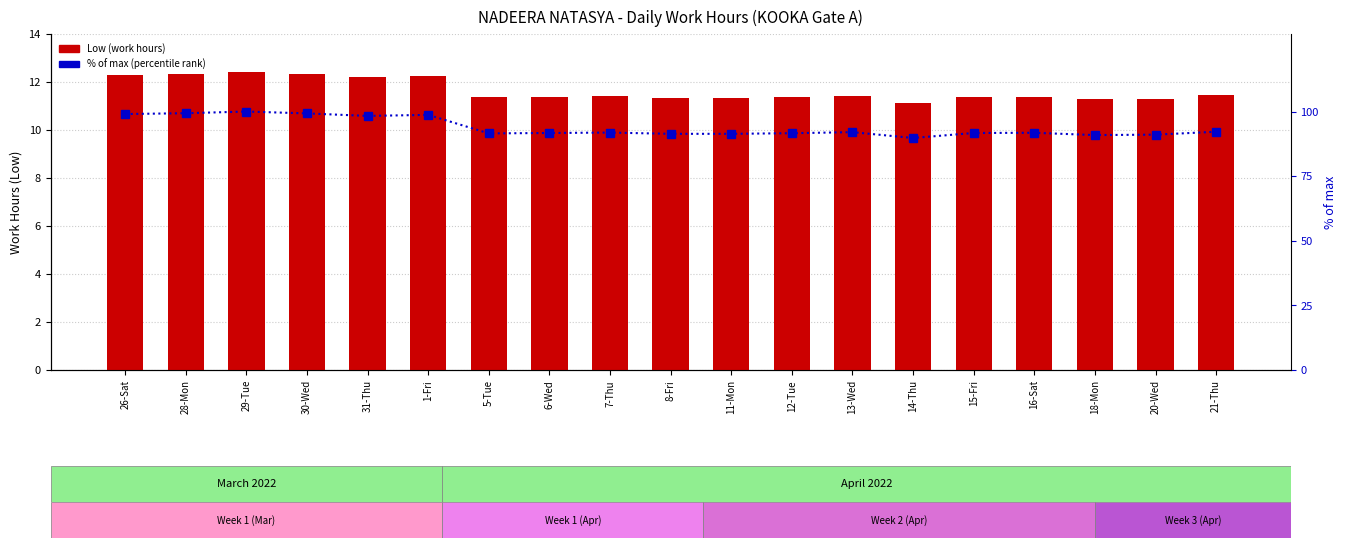

Between 5-Tue and 20-Wed, which series saw the biggest shift?

% of max (percentile rank)